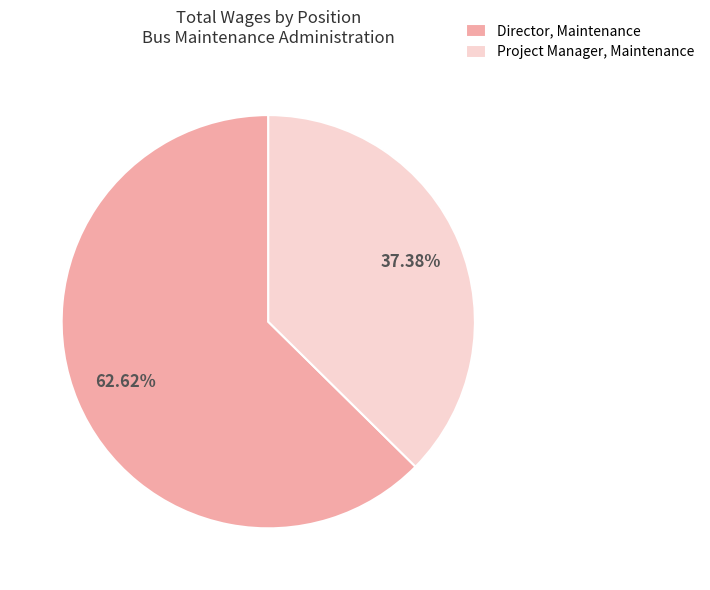

Does Project Manager, Maintenance account for over 50% of the chart?

No